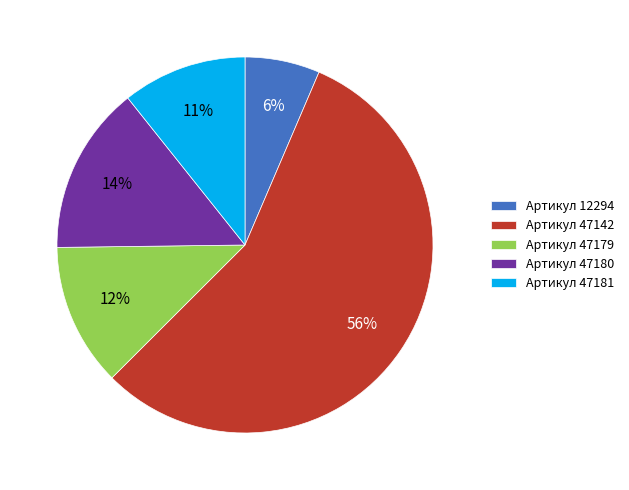

Is the sum of Артикул 47179 and Артикул 47180 greater than half?

No